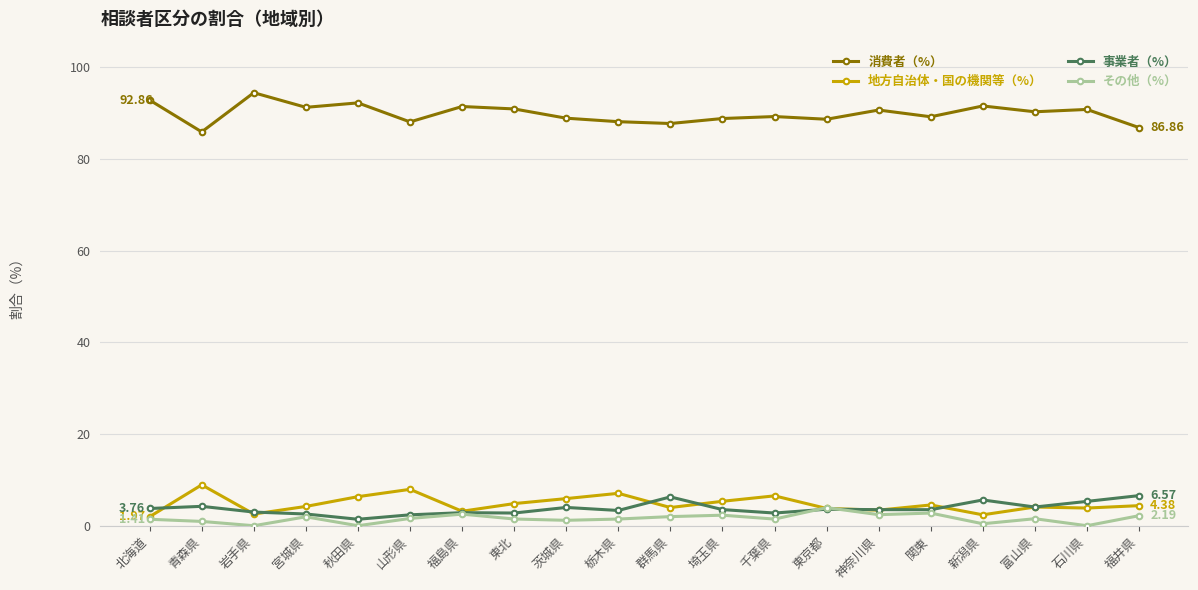

At how many categories does at least one series exceed 59?

20